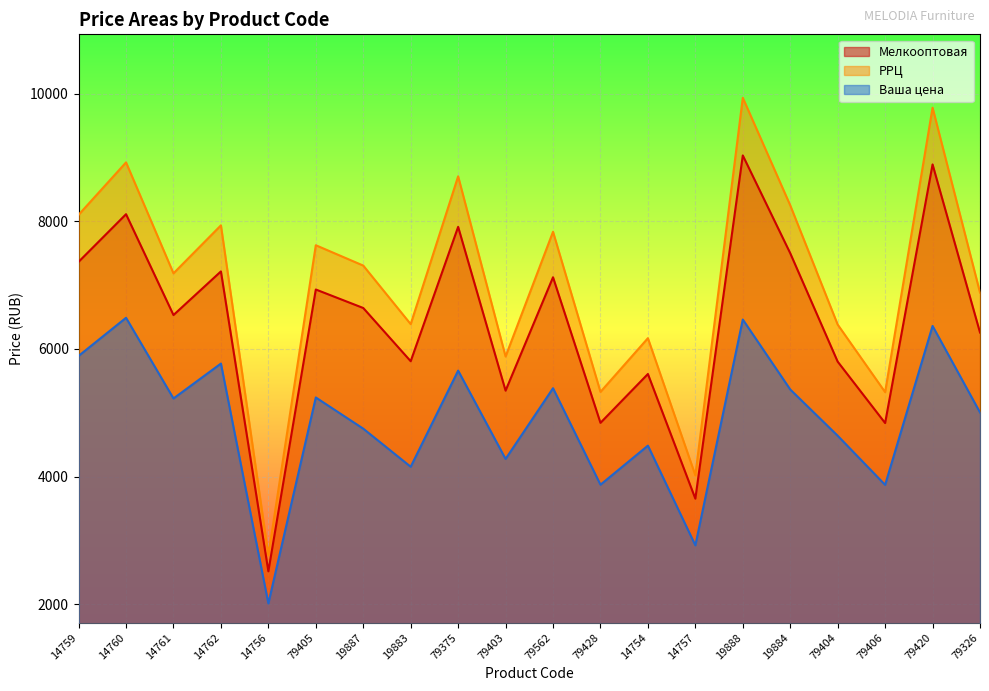

Rank the series by their average value, from lowest to highest.

Ваша цена, Мелкооптовая, РРЦ